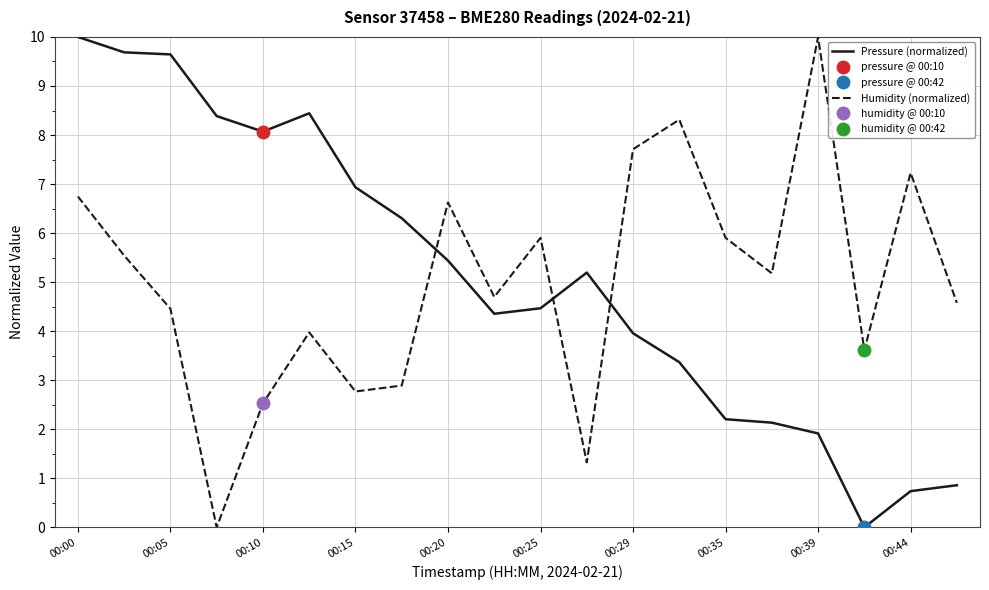

After their last crossing, which series has the higher values: Pressure (normalized) or Humidity (normalized)?

Humidity (normalized)